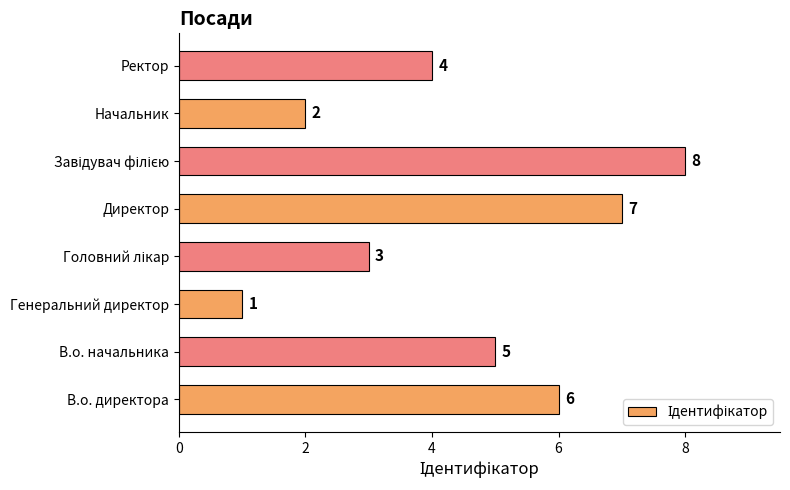

Are the bars grouped side by side (vs. stacked)?

No